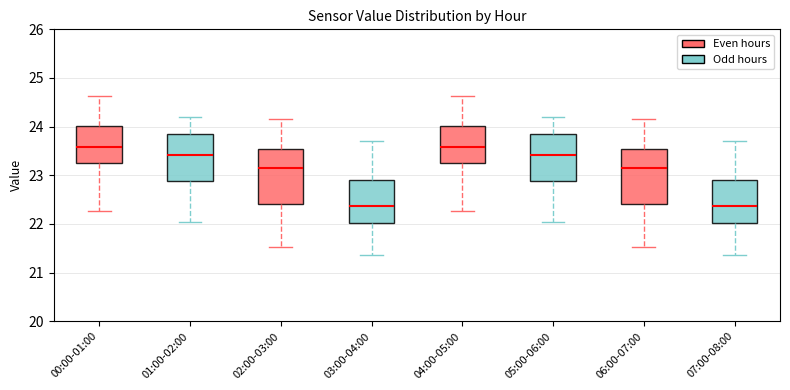

Reading left to right, transcribe this box plot: for each box, give where its median line is, the range the box spans, and where its two whiskers end, as read against the y-axis. The values are not printed on the chart, so give them approximately, as read against the axis.

00:00-01:00: median 23.6, box 23.3 to 24.0, whiskers 22.3 to 24.6
01:00-02:00: median 23.4, box 22.9 to 23.8, whiskers 22.1 to 24.2
02:00-03:00: median 23.2, box 22.4 to 23.5, whiskers 21.5 to 24.2
03:00-04:00: median 22.4, box 22.0 to 22.9, whiskers 21.4 to 23.7
04:00-05:00: median 23.6, box 23.3 to 24.0, whiskers 22.3 to 24.6
05:00-06:00: median 23.4, box 22.9 to 23.8, whiskers 22.1 to 24.2
06:00-07:00: median 23.2, box 22.4 to 23.5, whiskers 21.5 to 24.2
07:00-08:00: median 22.4, box 22.0 to 22.9, whiskers 21.4 to 23.7